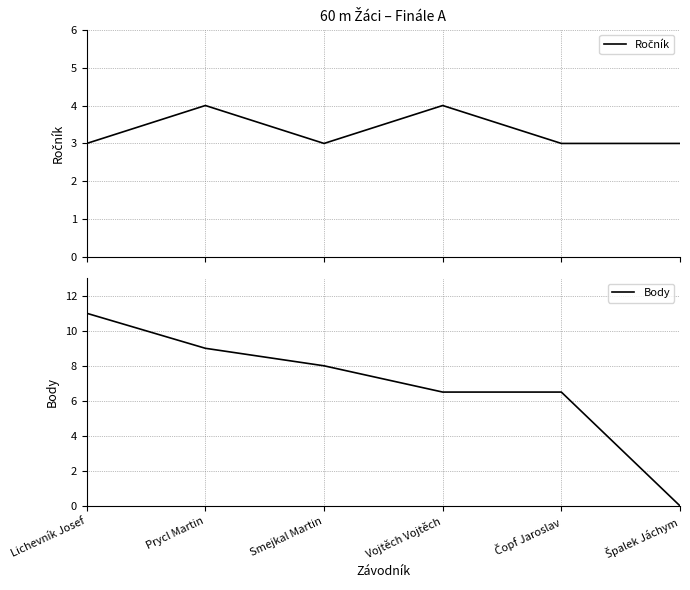

At how many categories does at least one series exceed 5?

5